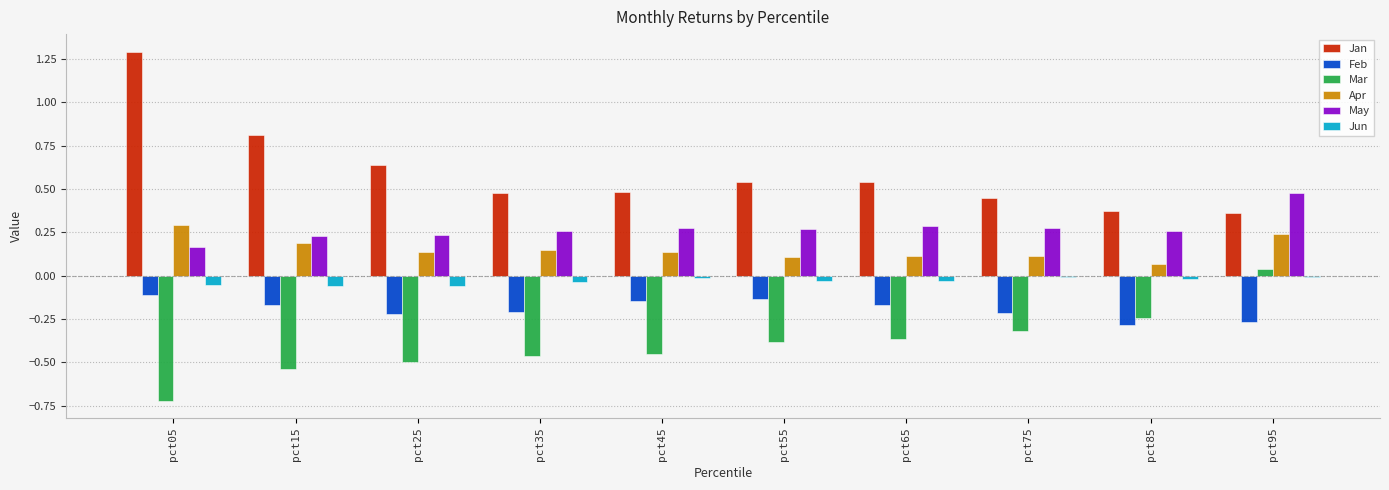

Where is May nearest to the value 0?

pct05